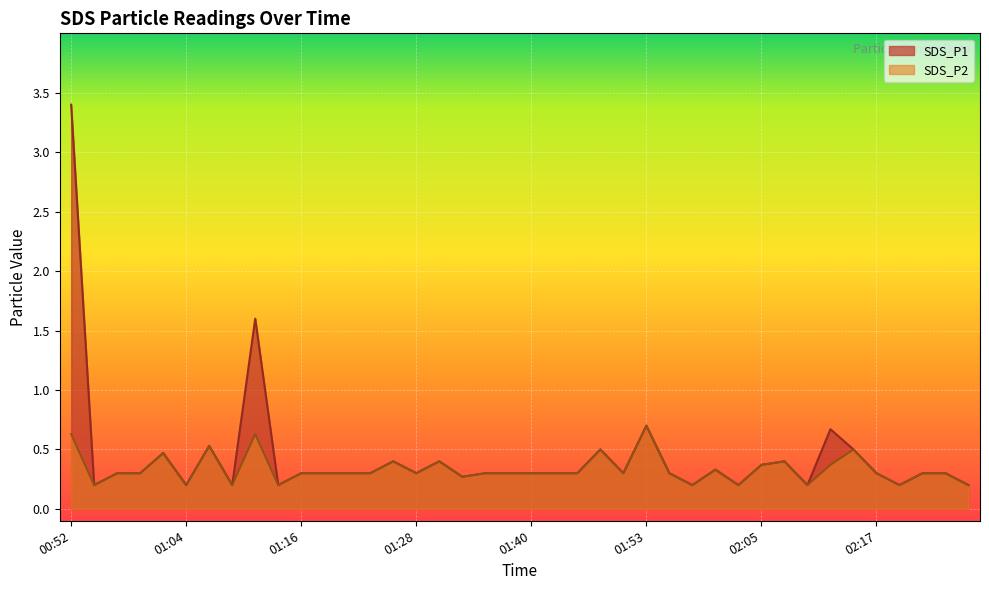

What position from the right is 02:17?

5